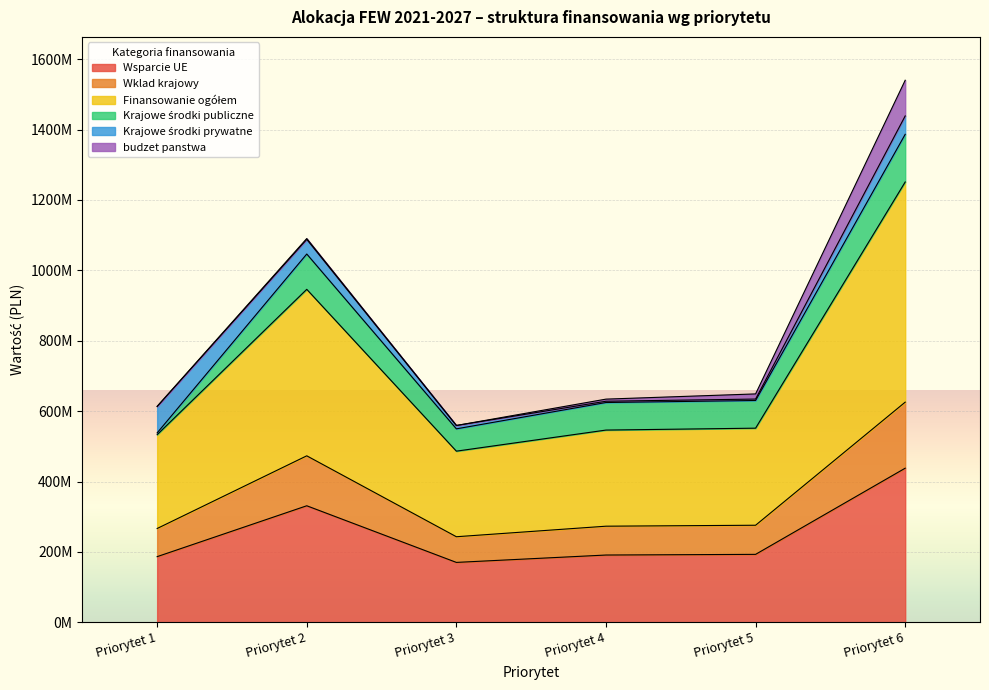

True or false: Finansowanie ogółem has a value of 314862332.5 at Priorytet 3.

False